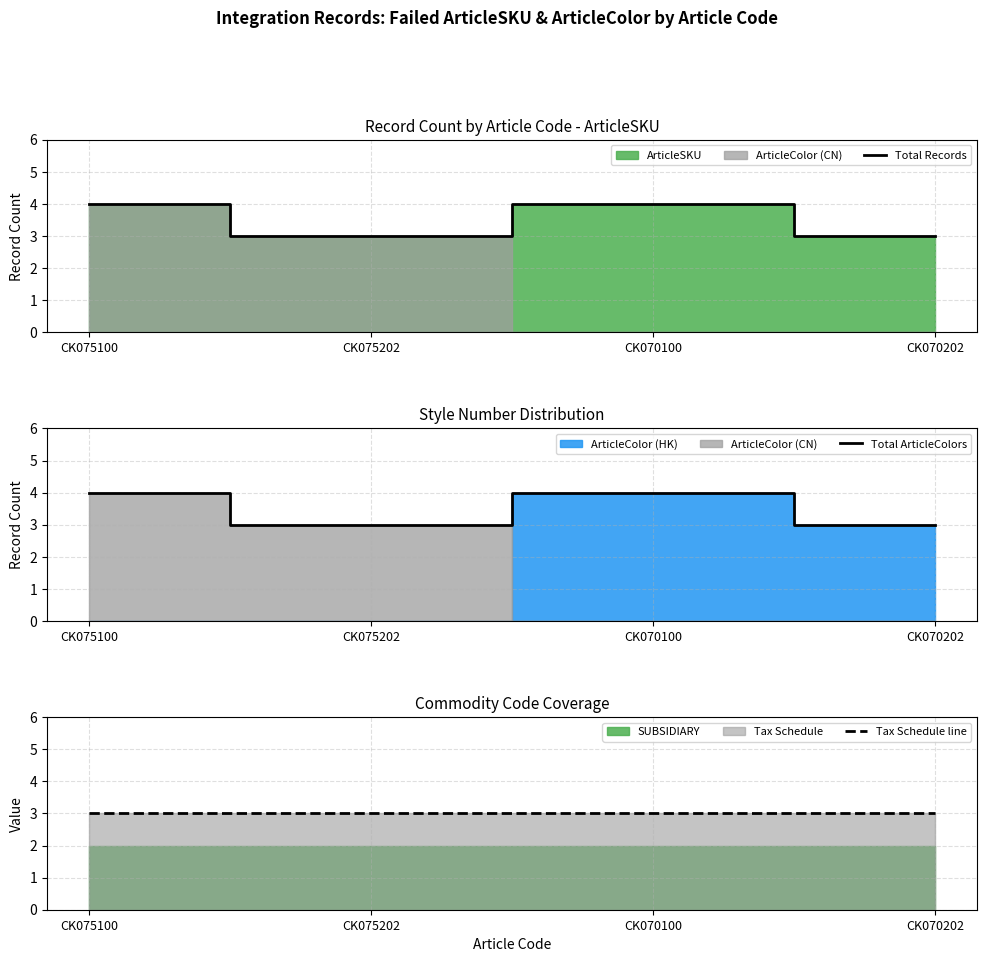

In Total Records, how many points are higher than both neighbors (excluding endpoints)?

1